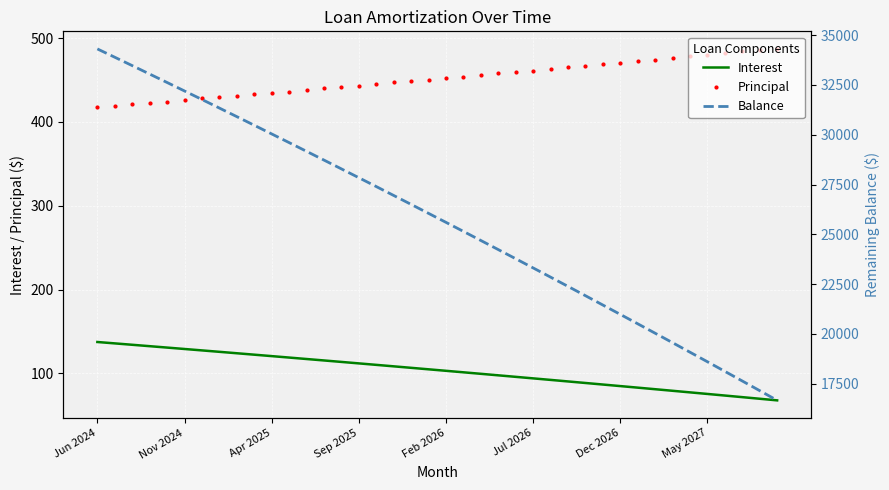

The Interest series shows 122.3 at 9. True or false?

True